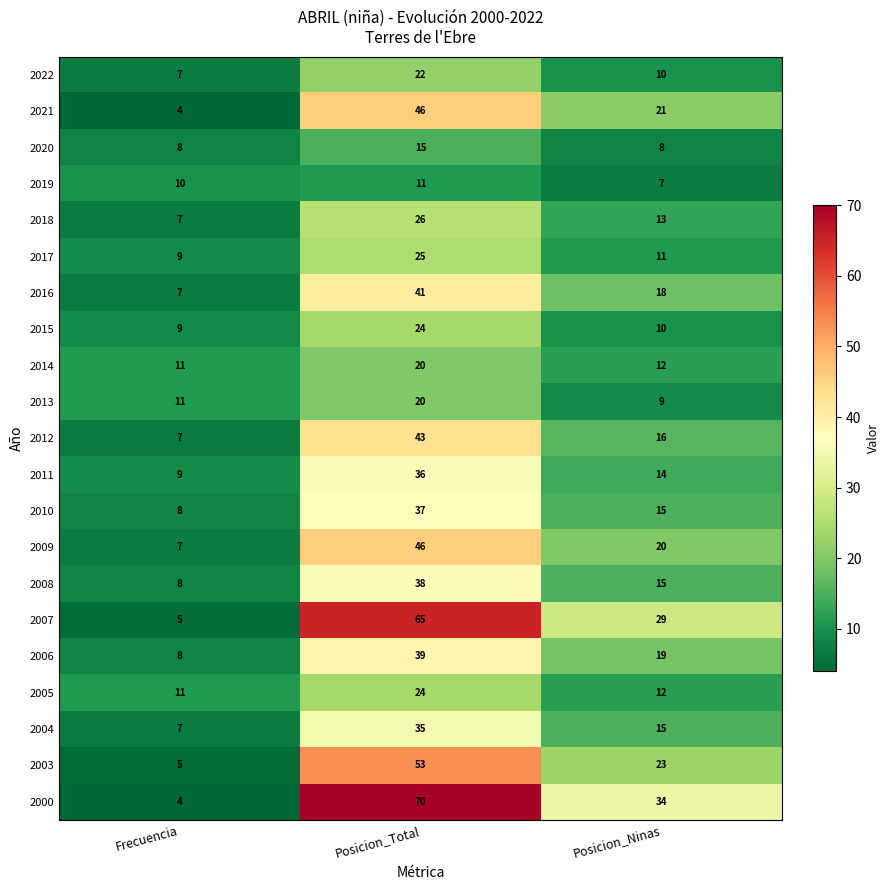

Rank the categories by 2018 value from highest to lowest.

Posicion_Total, Posicion_Ninas, Frecuencia